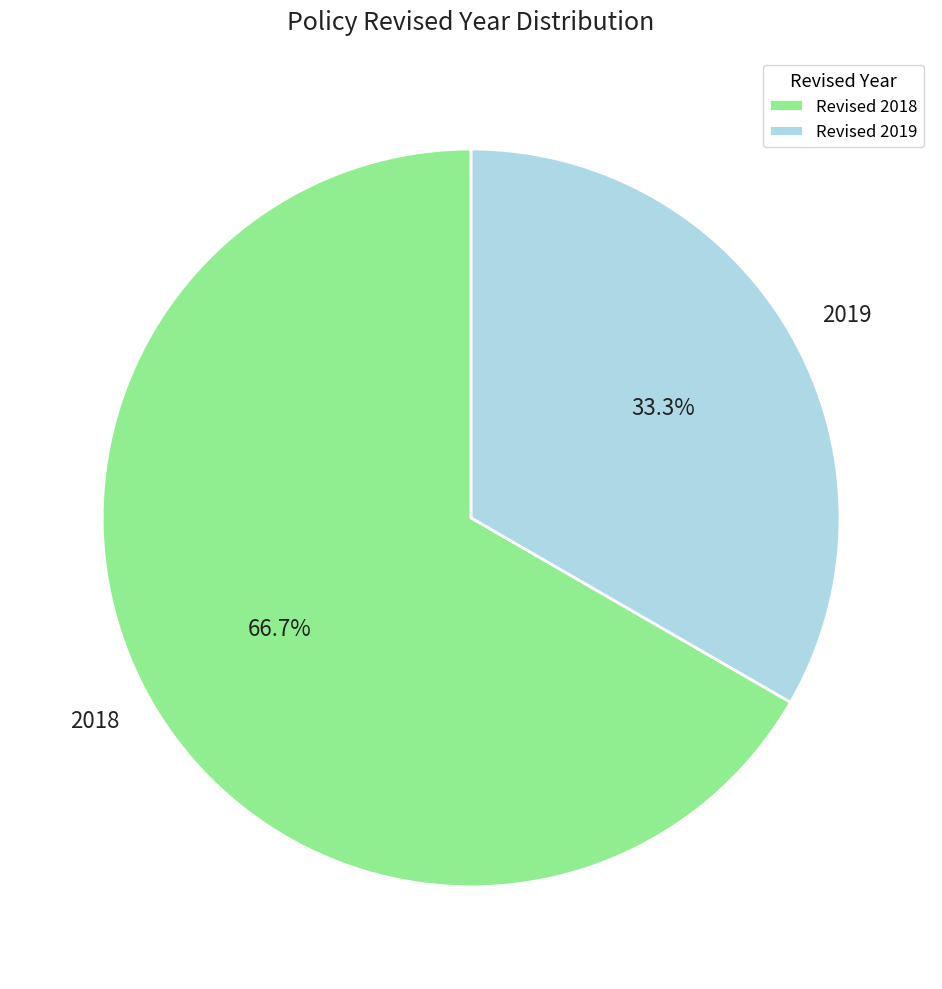

Is there any slice that represents more than half of the pie?

Yes